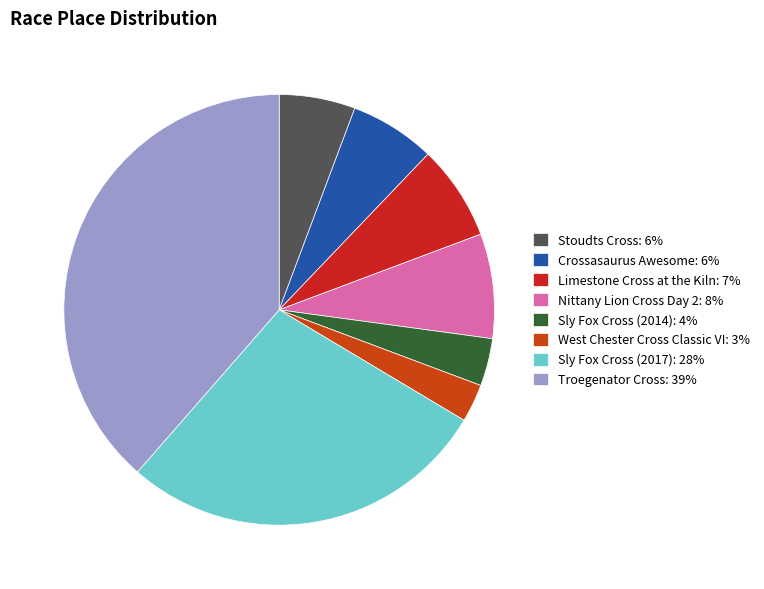

Do Sly Fox Cross (2017) and Sly Fox Cross (2014) together represent more than half of the pie?

No